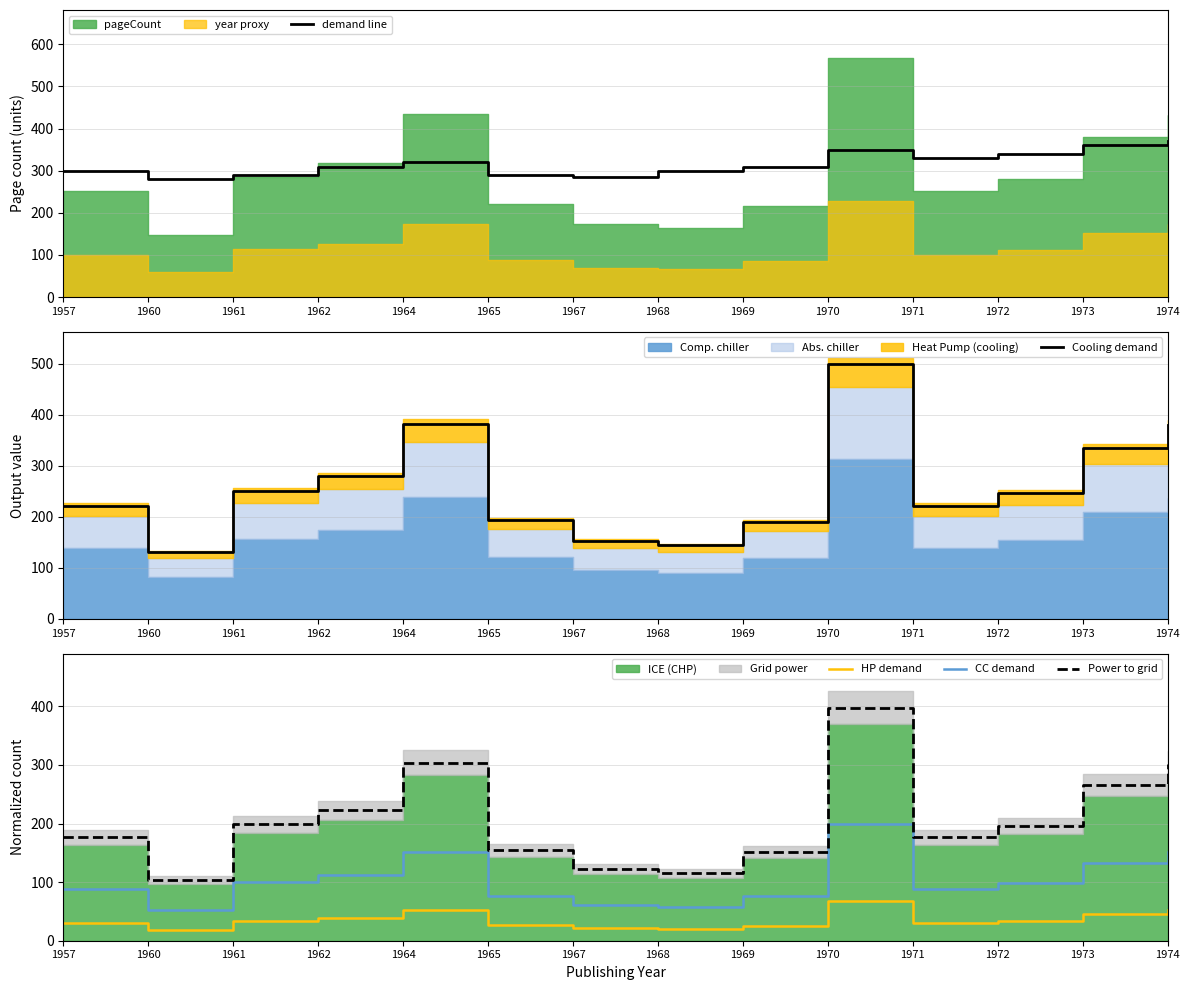

The Power to grid series shows 222.6 at 1962. True or false?

True